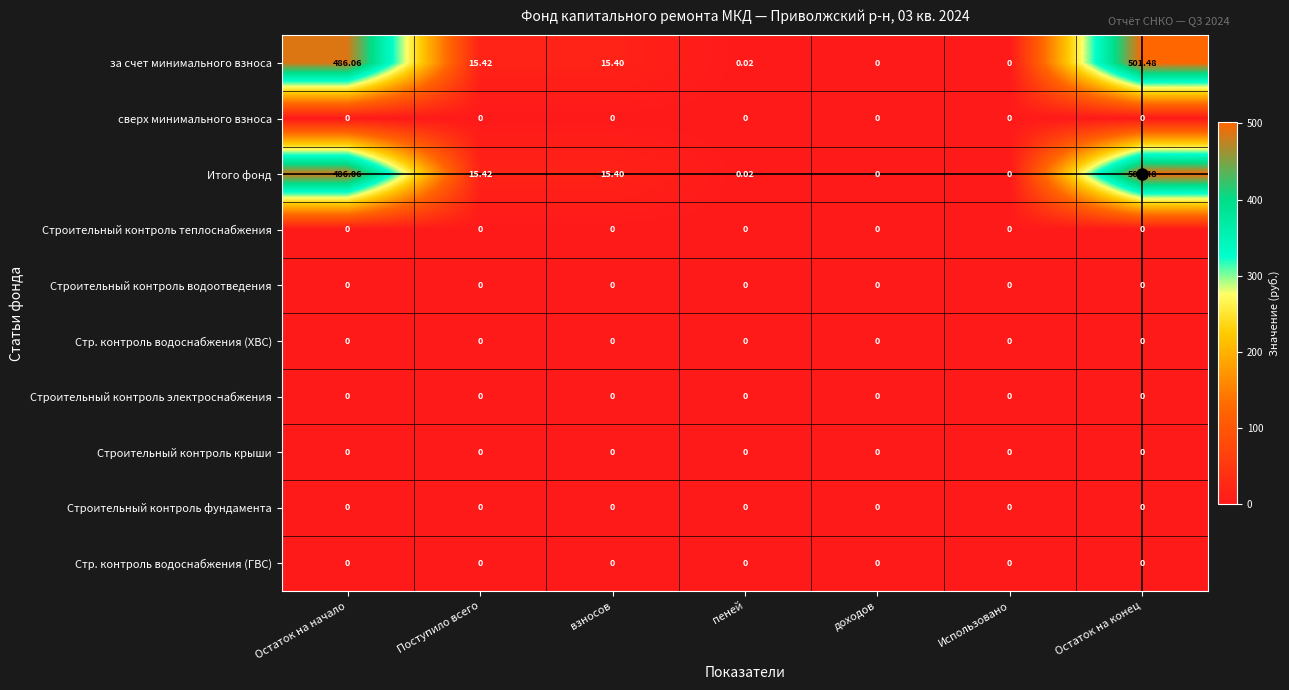

Where does the за счет минимального взноса series first go above 15?

Остаток на начало